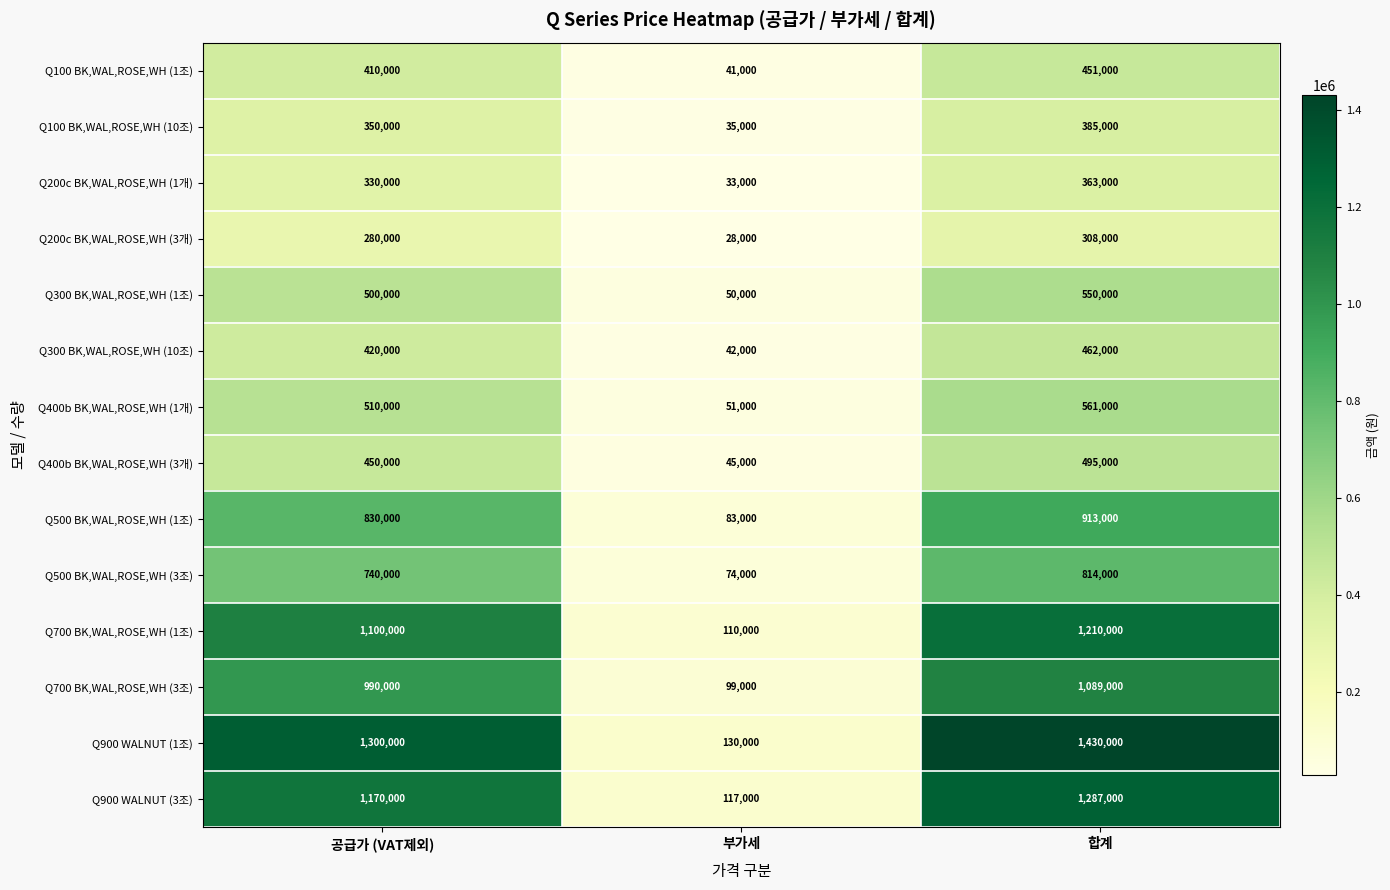

At which category is the sum across all series the highest?

합계